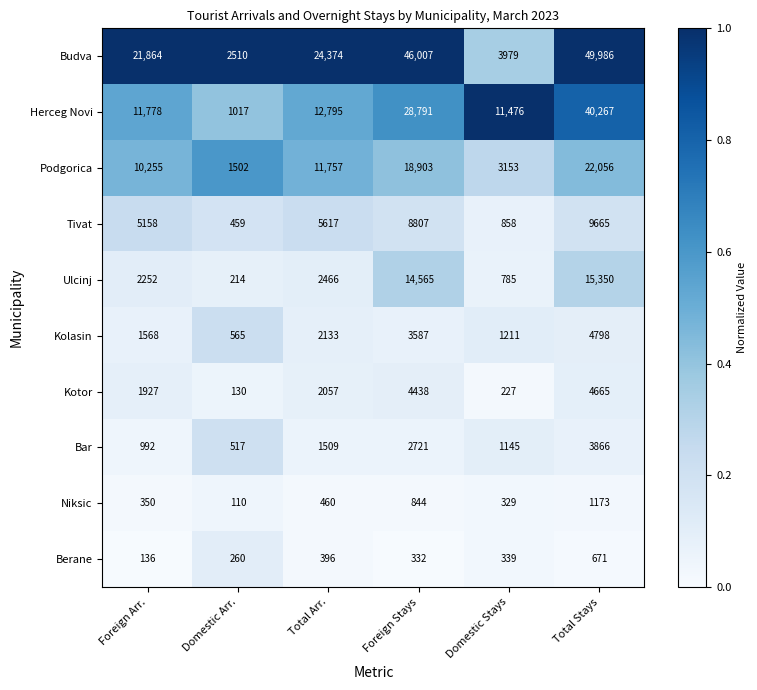

What is the average value of the Ulcinj series?

5939